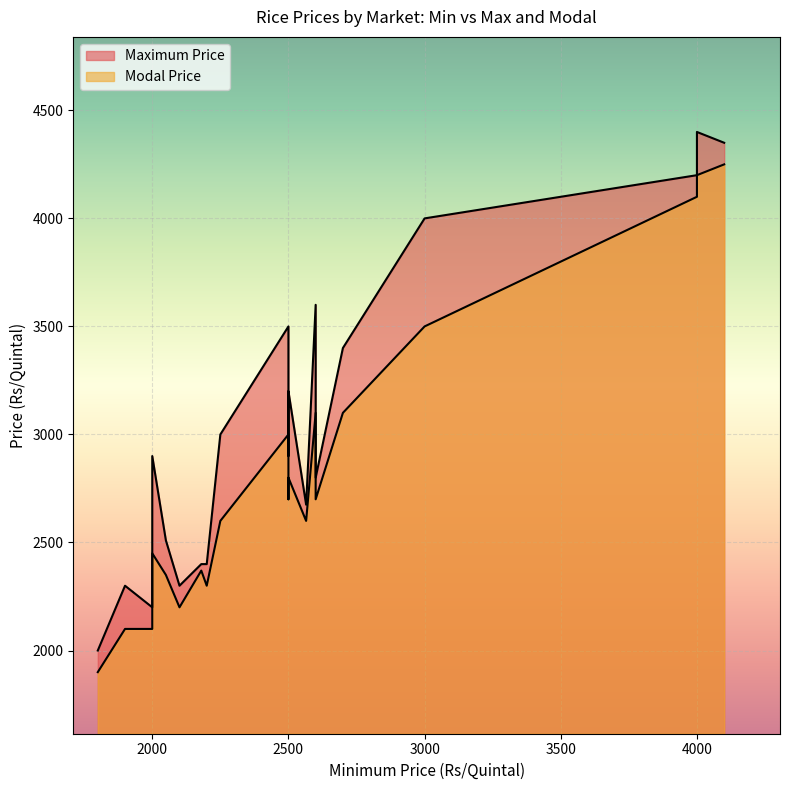

At 1900, list the series in order from smallest to largest.

Modal Price, Maximum Price